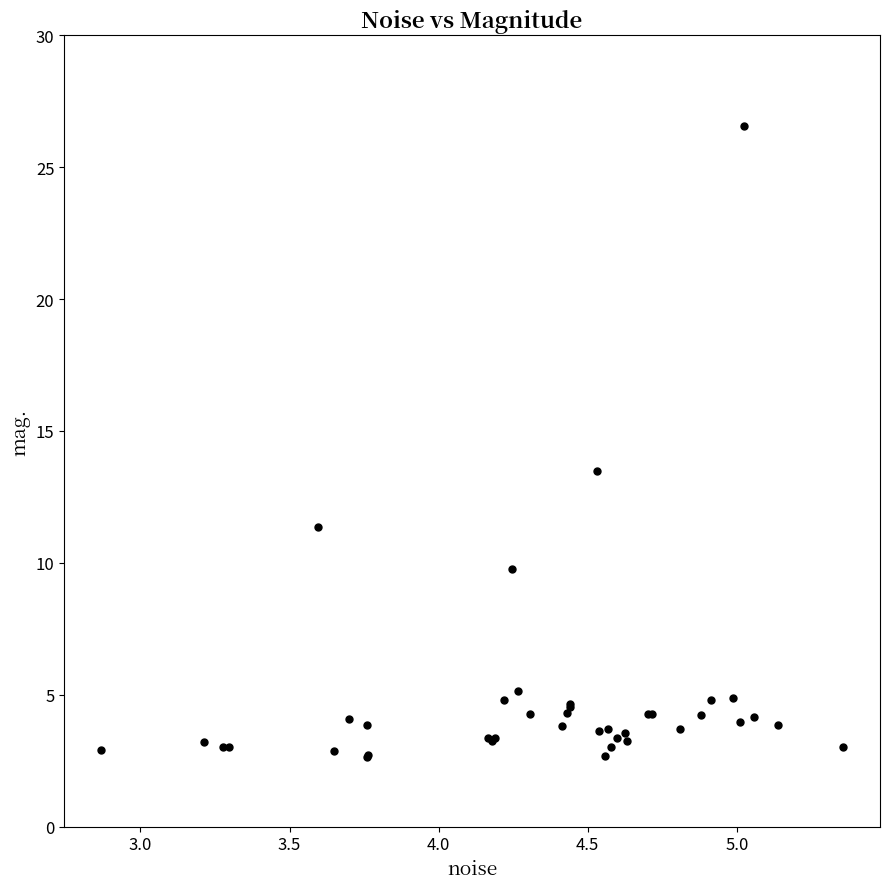

What Y value in the scatter plot is closest to 14?

13.5